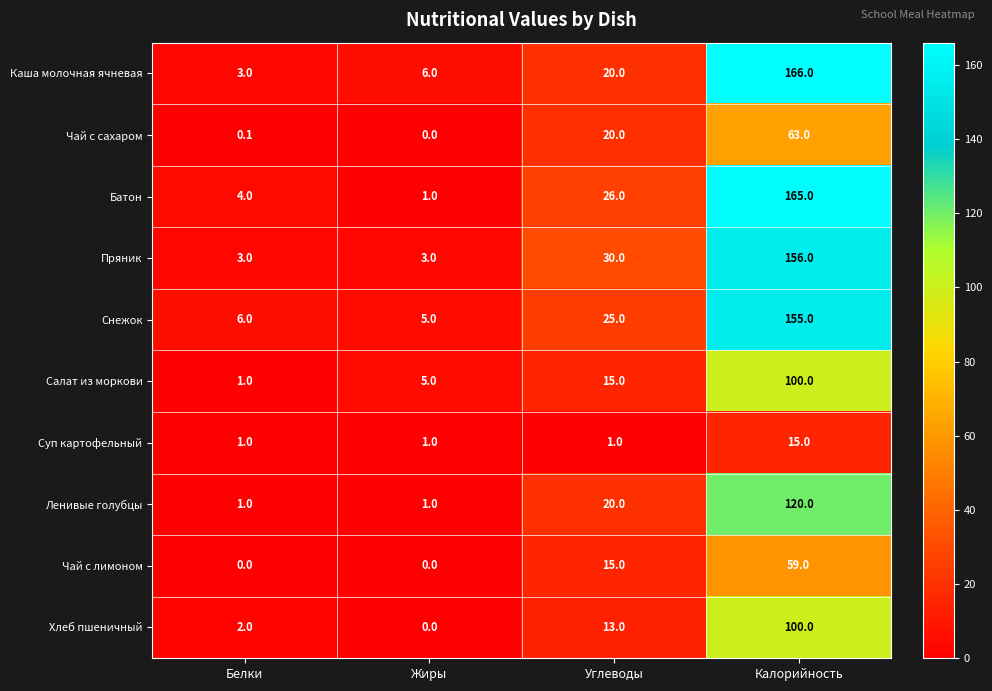

What is the maximum value for Пряник?

156.0